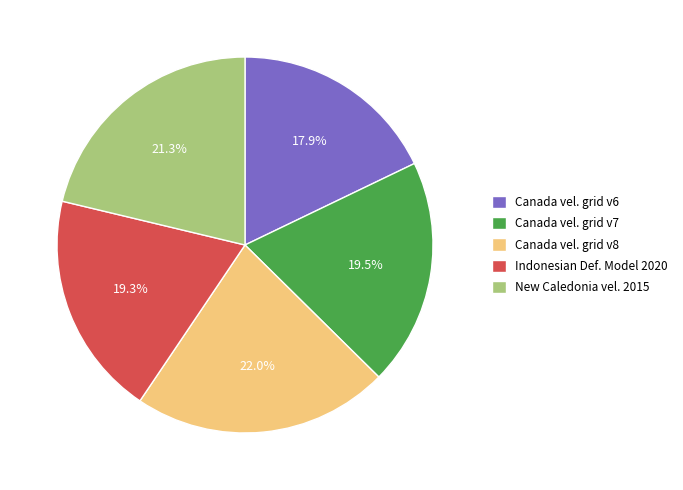

Count the number of slices in the pie.

5